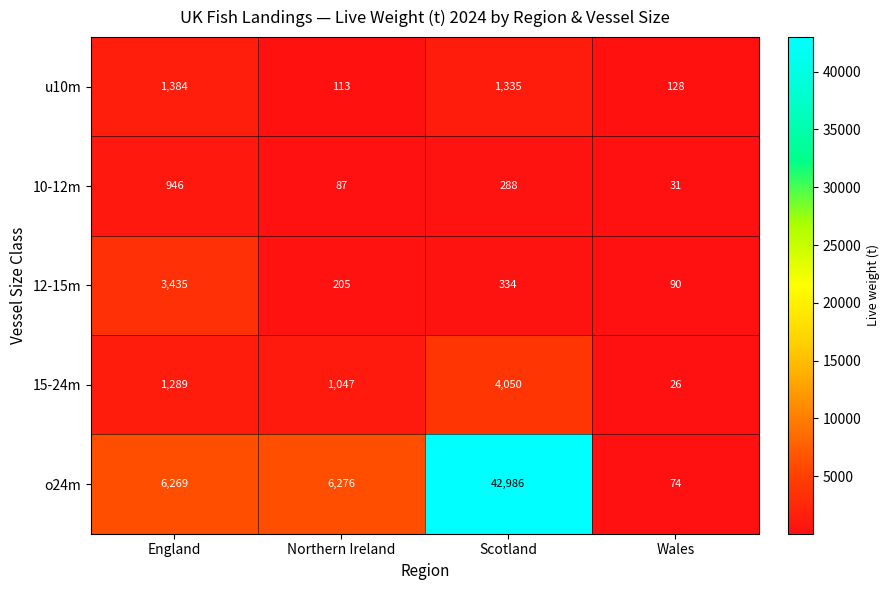

Which label corresponds to the smallest value in the chart?

Wales